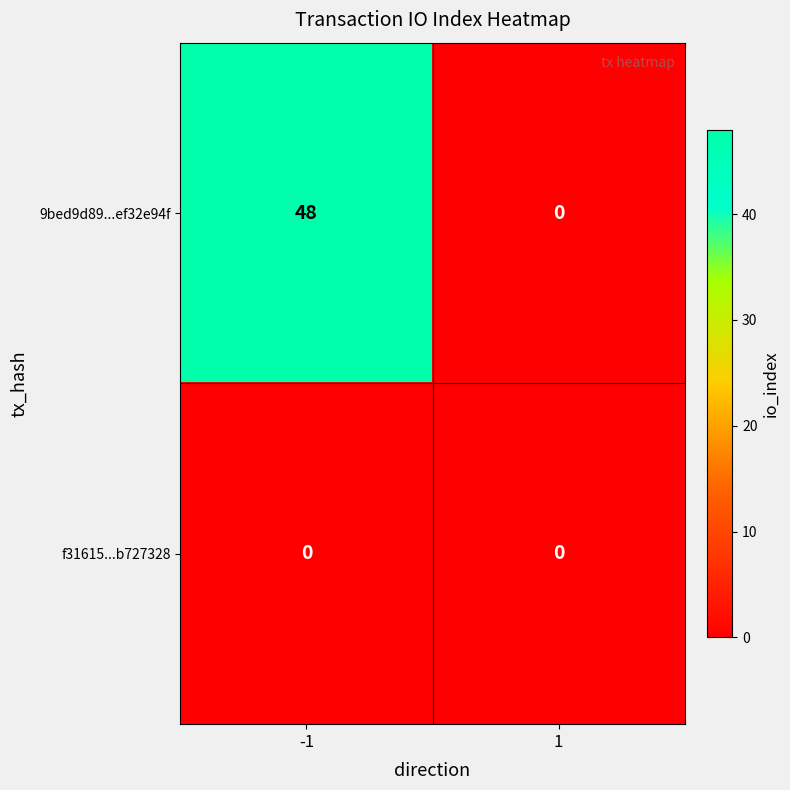

List the series in order of their overall mean, lowest first.

f31615...b727328, 9bed9d89...ef32e94f